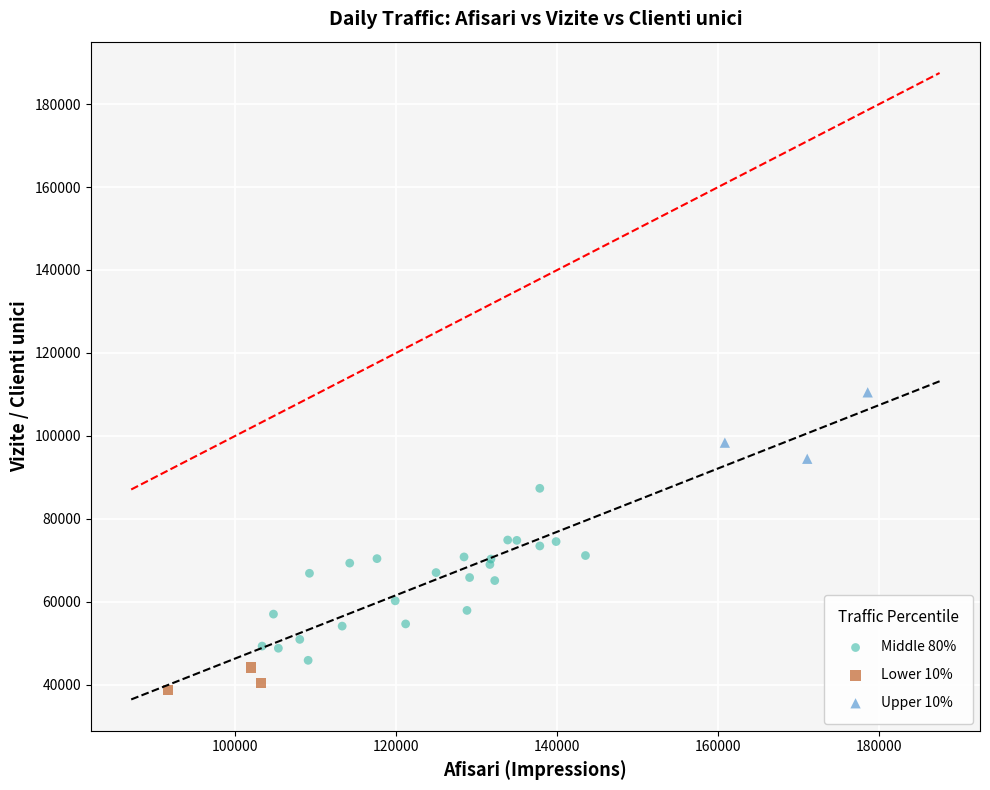

Which series contains the lowest Y value?

Lower 10%